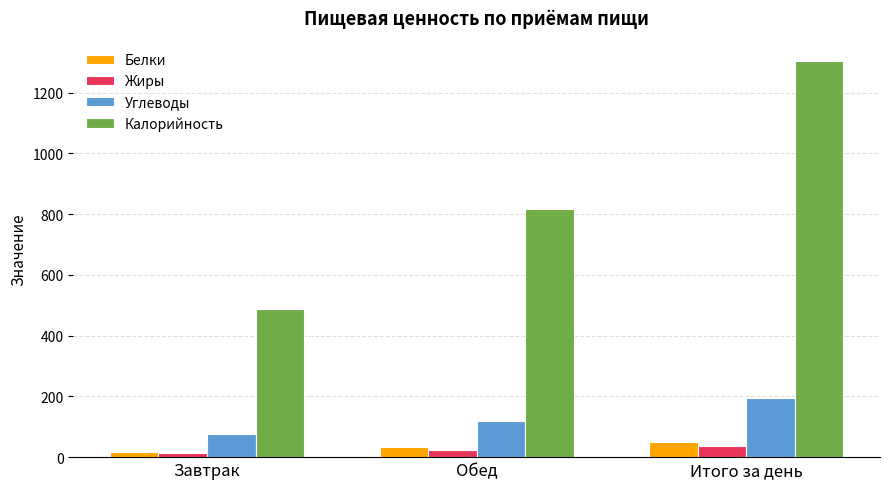

What is the difference between the second highest and minimum values in the Углеводы series?

42.9